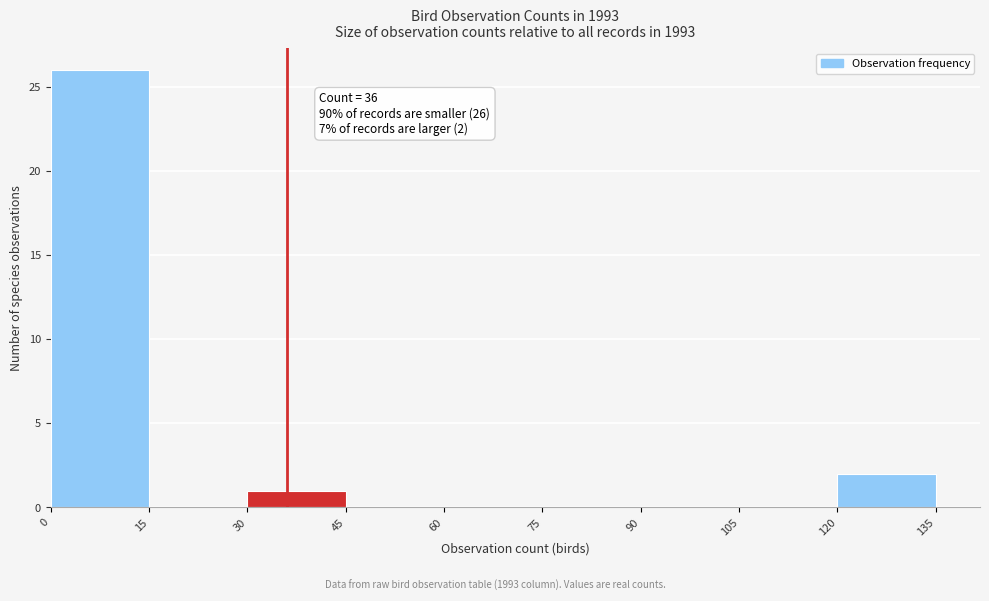

Over which range of the x-axis is the bar tallest?

0 to 15